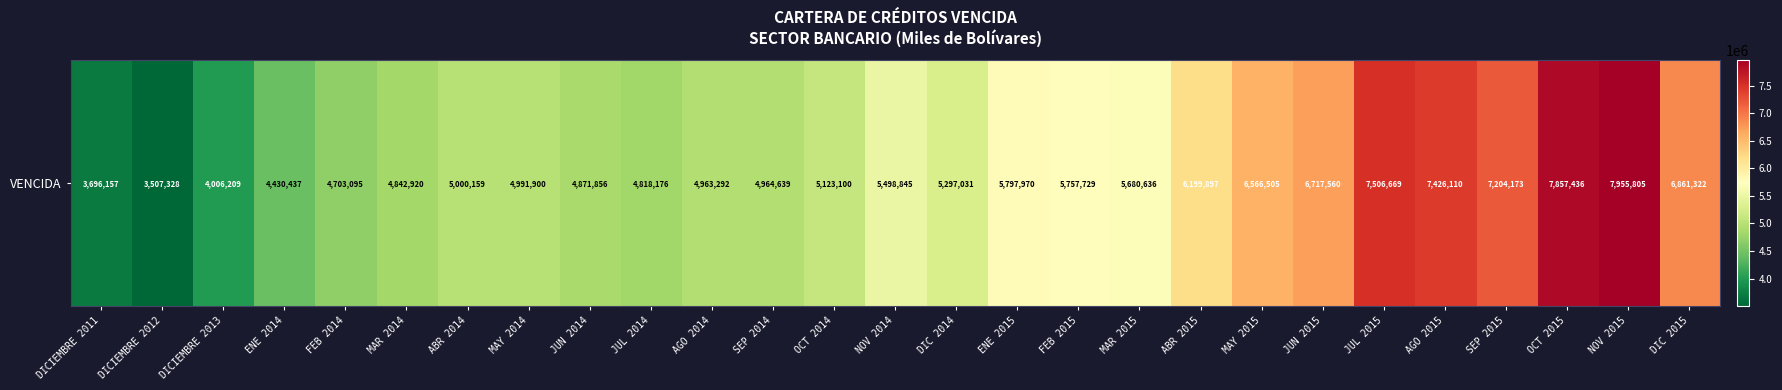

What is the ratio of the value at JUL 2015 to the value at ABR 2014?

1.5